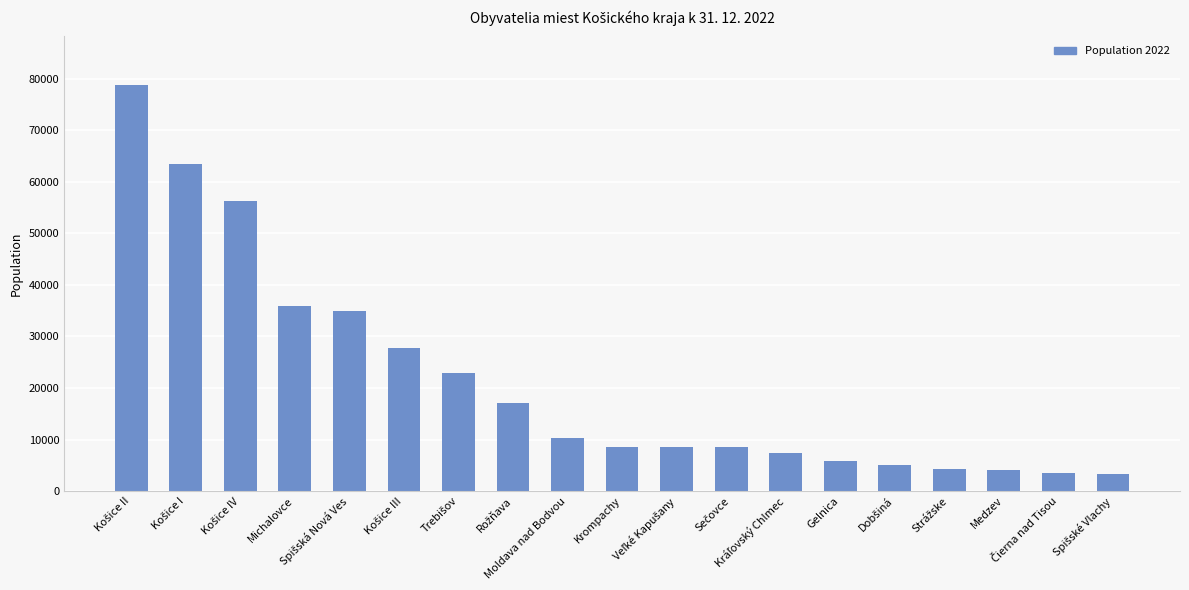

What is the label of the 9th bar from the left?

Moldava nad Bodvou